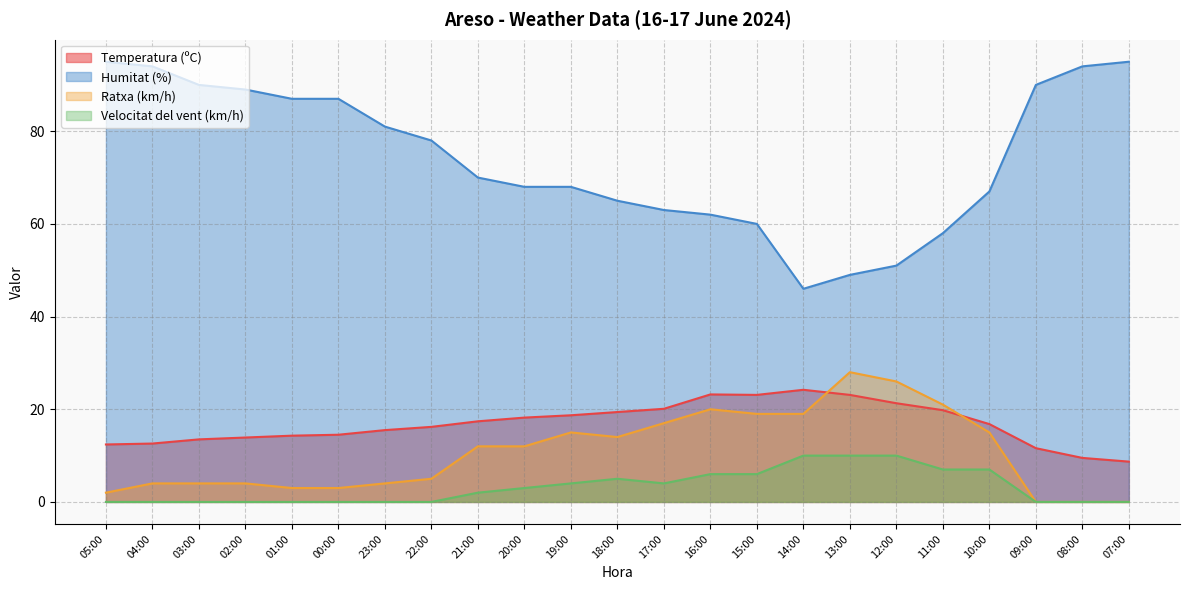

How many data points in Velocitat del vent (km/h) are less than 2?

11